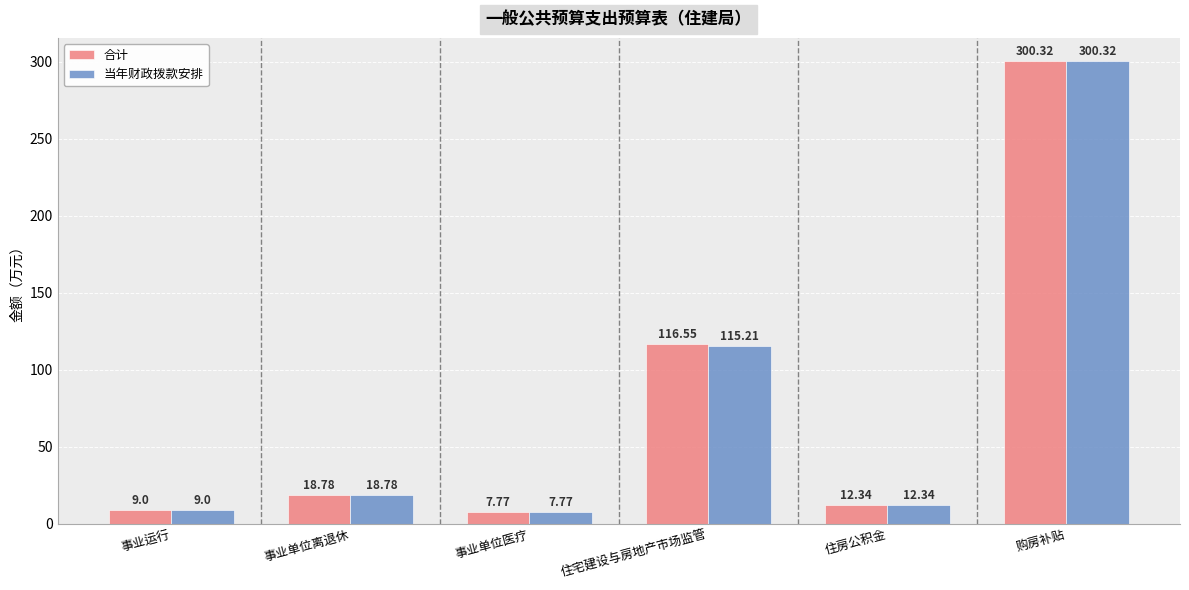

List the series in order of their overall mean, lowest first.

当年财政拨款安排, 合计